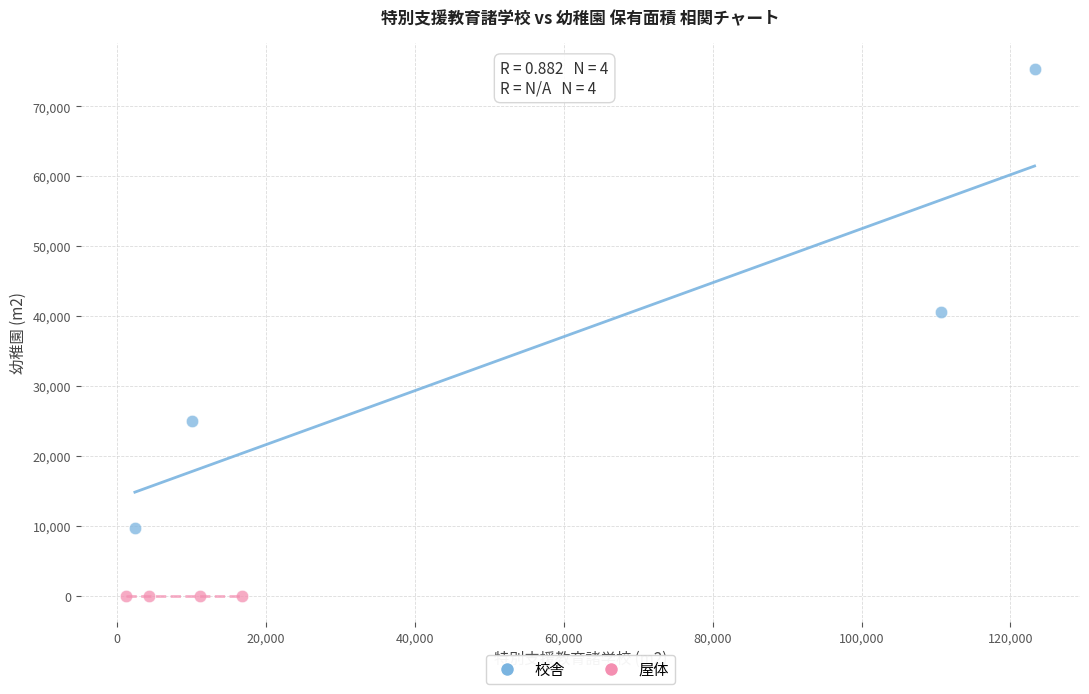

Which series contains the lowest Y value?

屋体